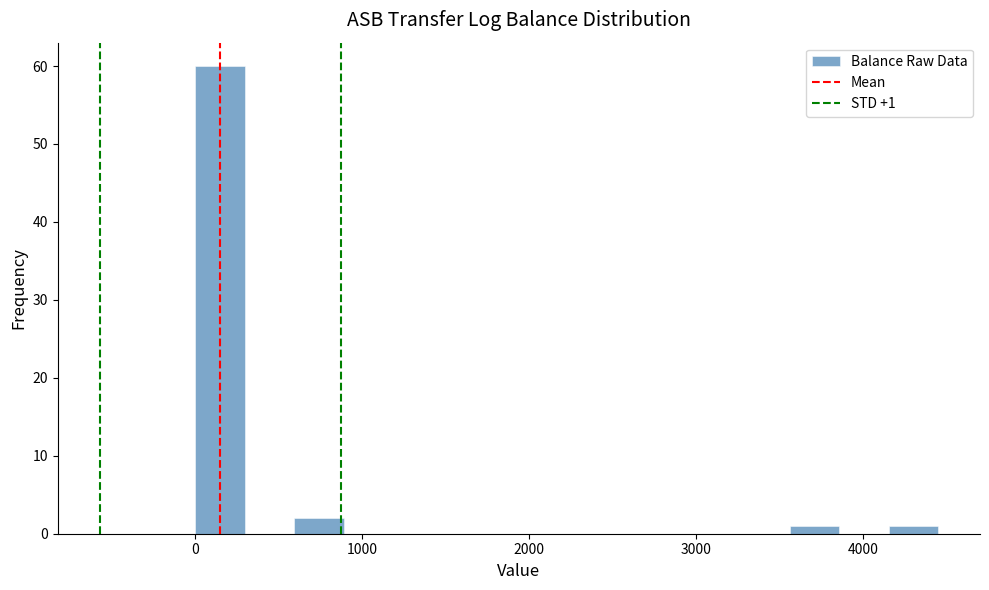

Read against the x-axis, roughly where is the centre of the tallest bar?

100